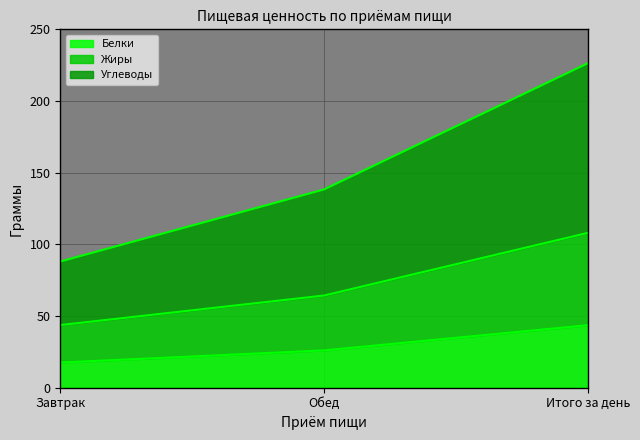

What are all the series names shown in the legend?

Белки, Жиры, Углеводы